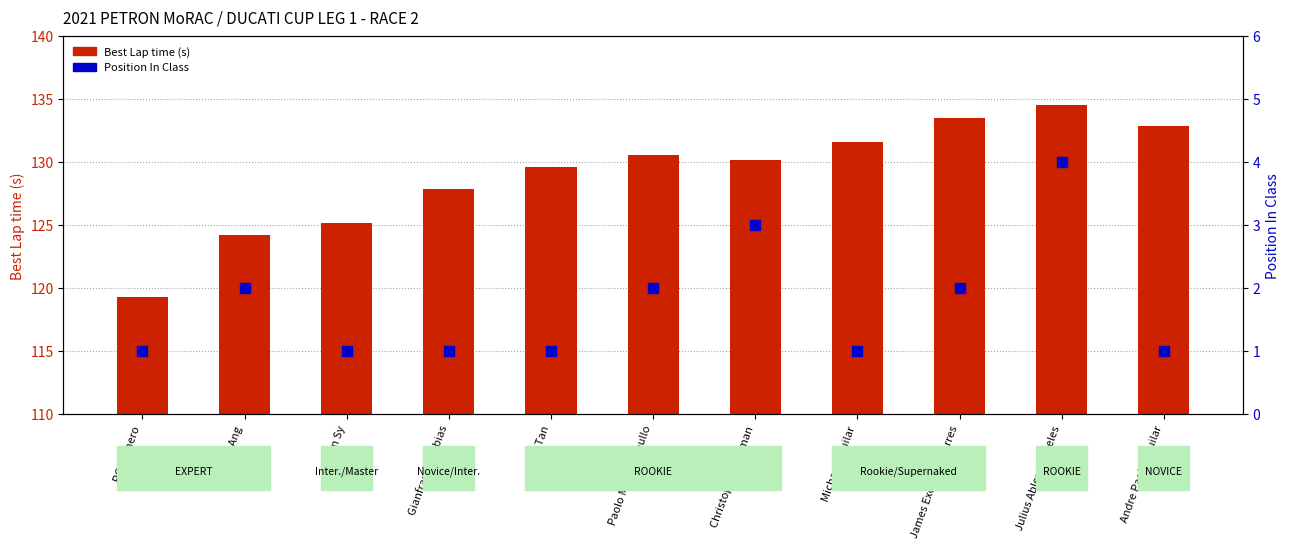

Which series has the largest Y range (max minus min)?

Best Lap time (s)